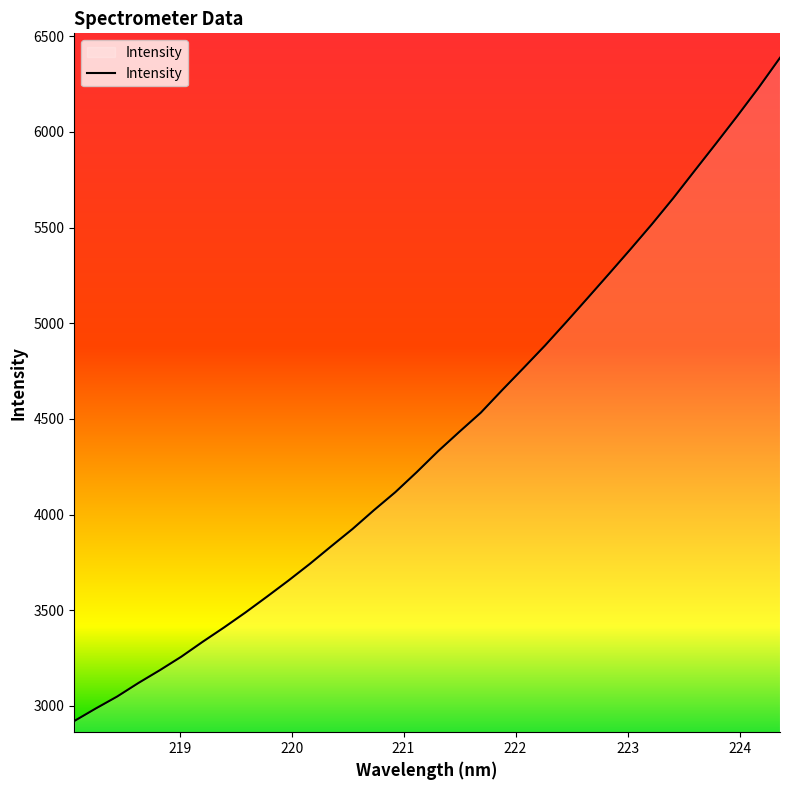

True or false: there are more than 1 points higher than both neighbors.

False